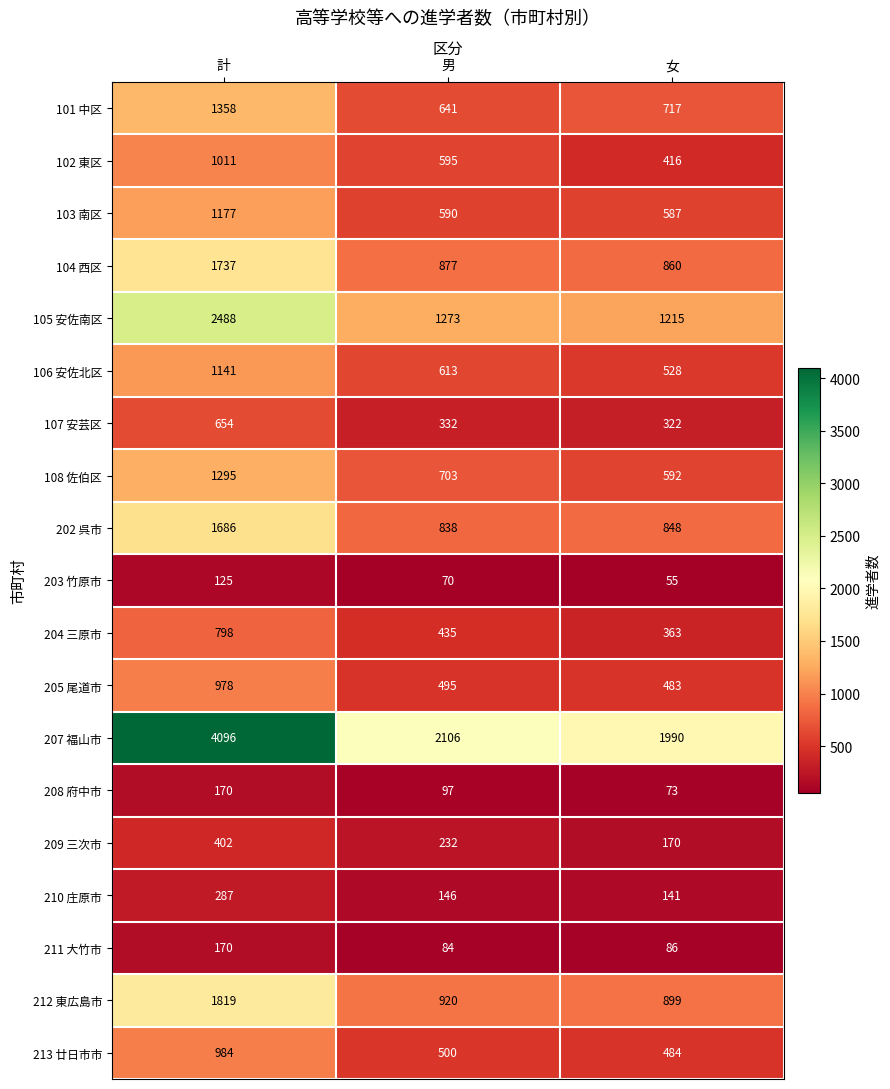

Which series has the largest total across all categories?

207 福山市